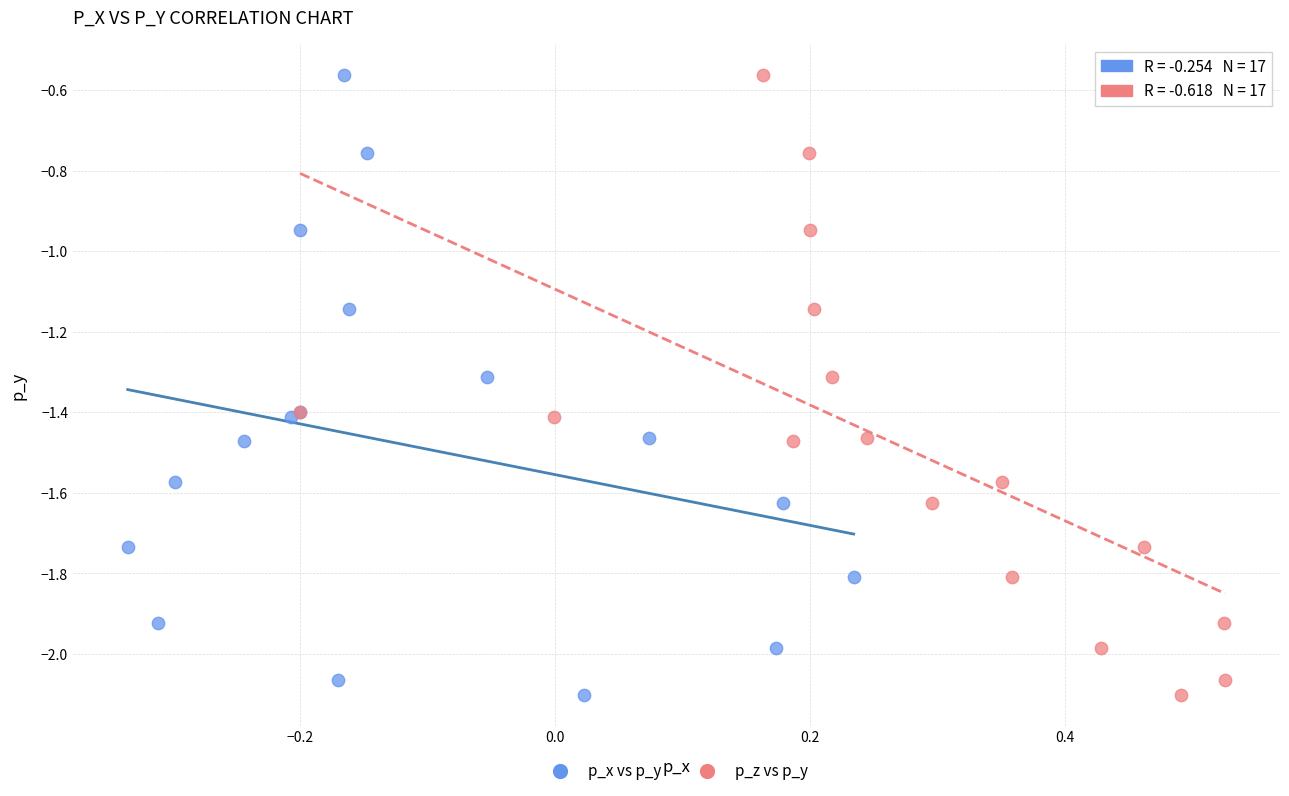

What are all the series names shown in the legend?

p_x vs p_y, p_z vs p_y